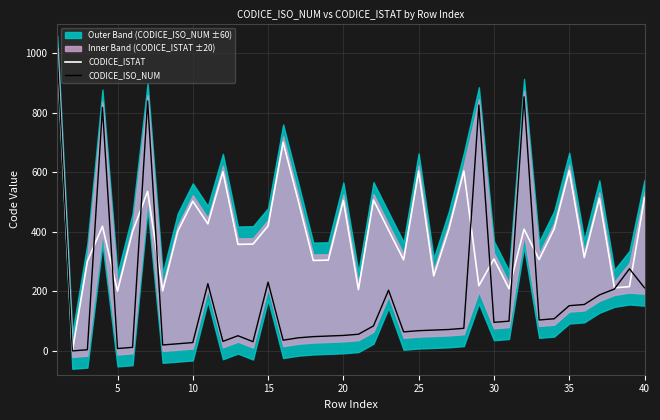

The value of CODICE_ISTAT at 40 is 515. True or false?

True